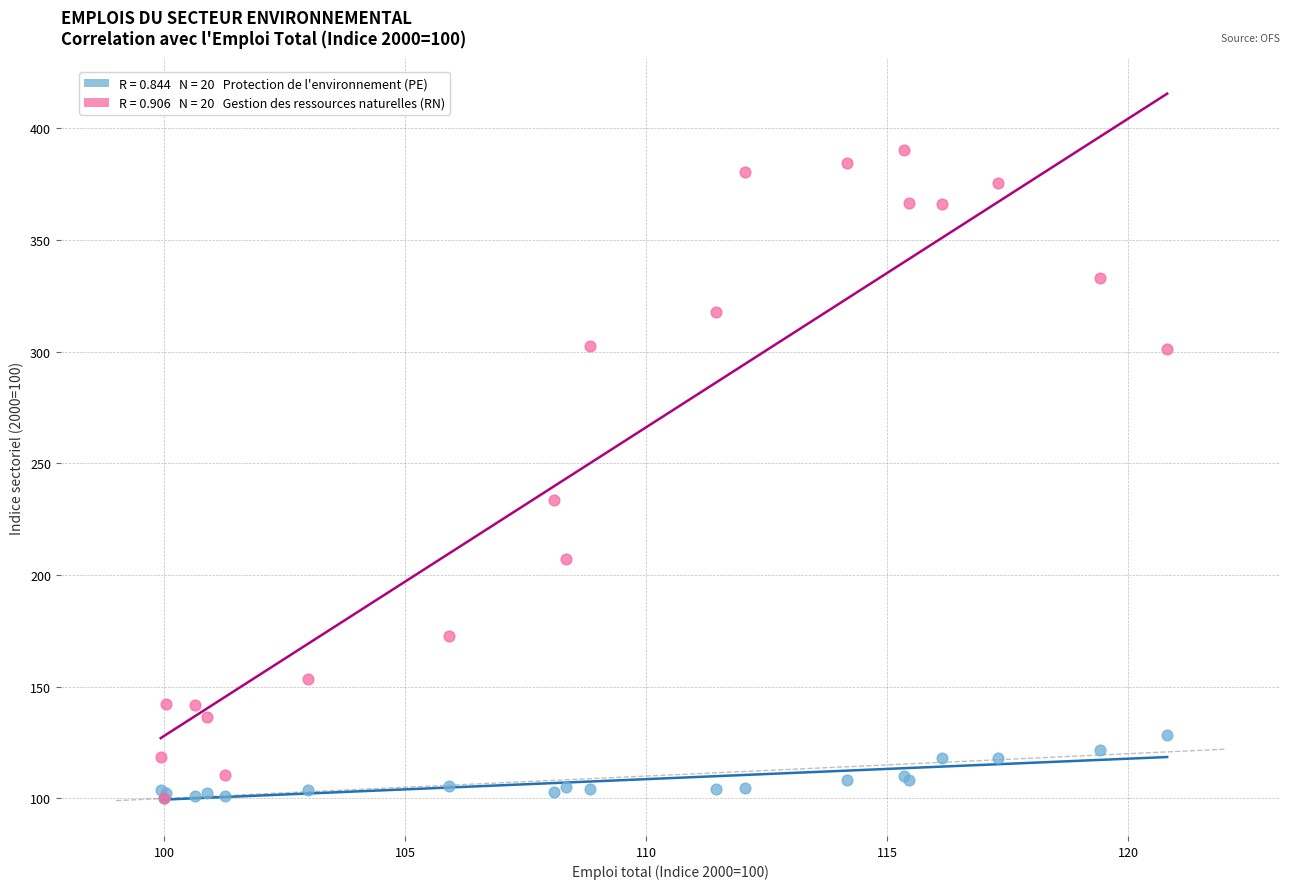

Across all series, what Y value is closest to 245?

233.4